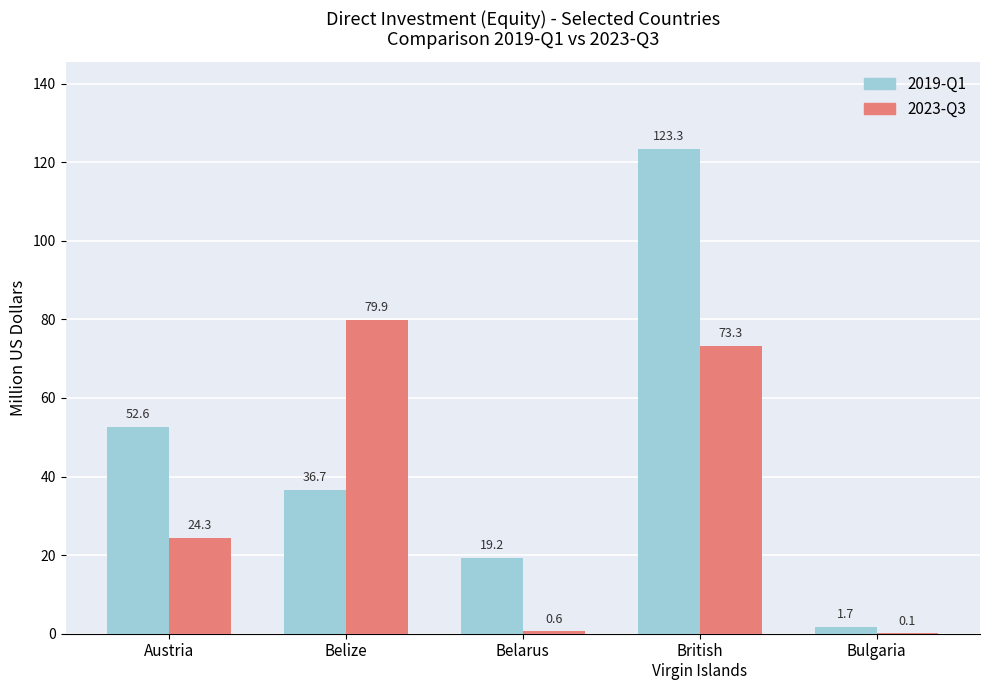

What is the average value of the 2019-Q1 series?

46.7